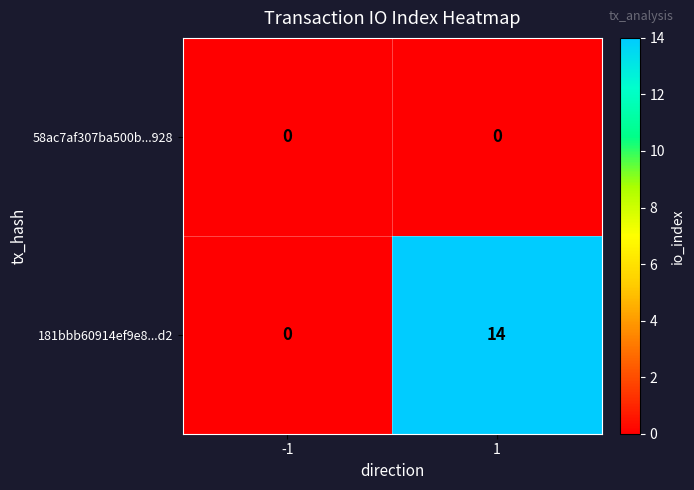

Which series has the largest total across all categories?

181bbb60914ef9e8...d2